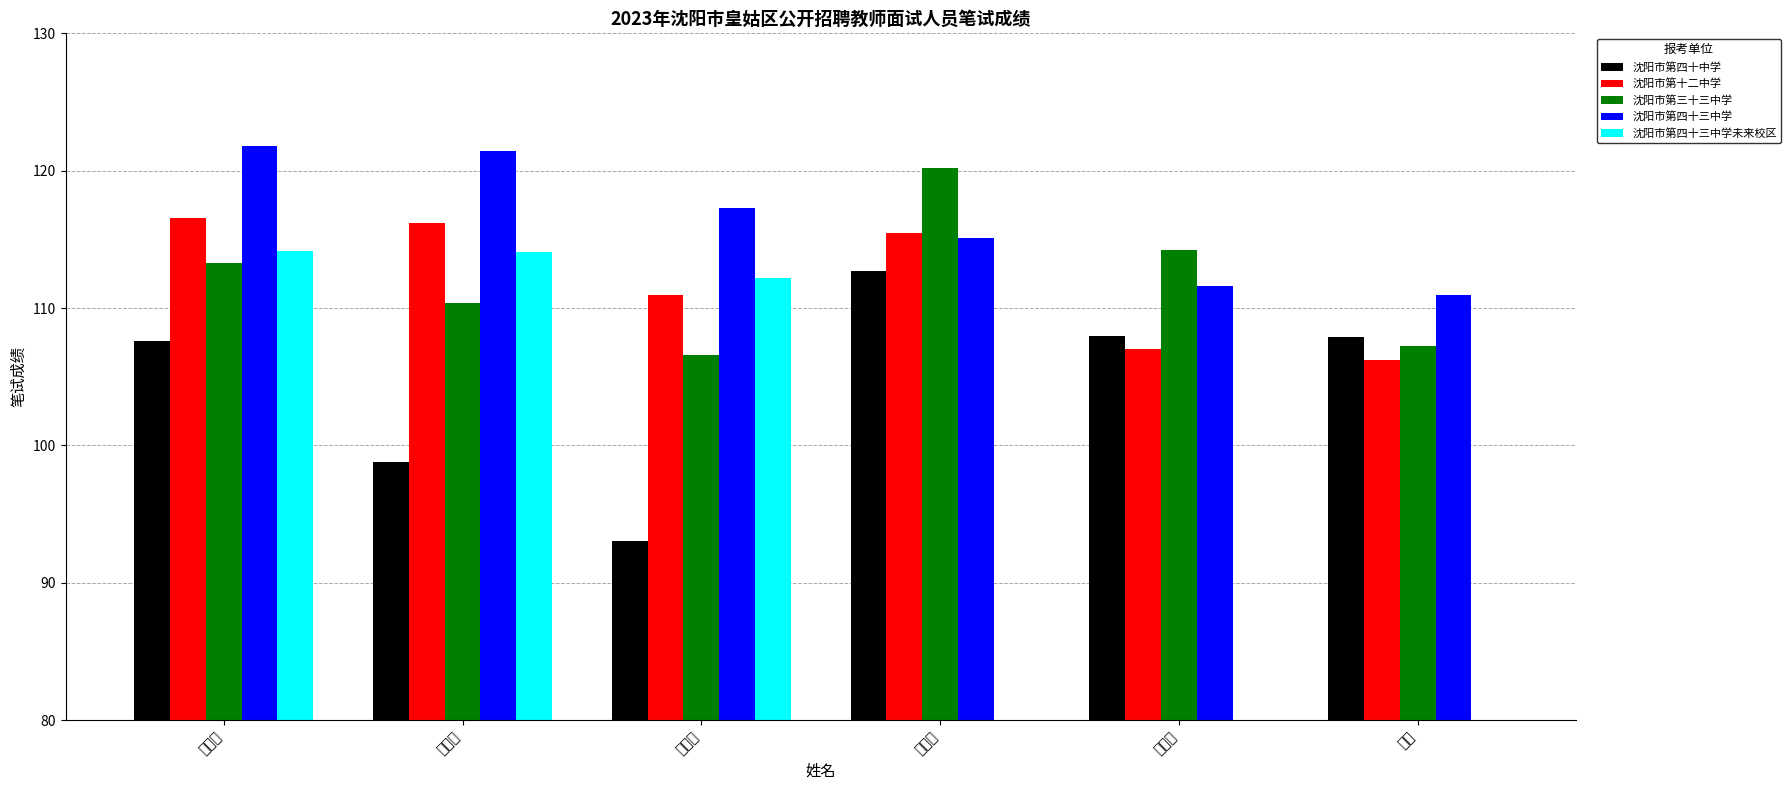

Reading left to right, what are all the values shown in this chart?

沈阳市第四十中学: 107.6	98.8	93.0	112.7	107.9	107.9
沈阳市第十二中学: 116.6	116.2	111.0	115.5	107.0	106.2
沈阳市第三十三中学: 113.3	110.4	106.6	120.2	114.2	107.2
沈阳市第四十三中学: 121.8	121.5	117.3	115.1	111.6	110.9
沈阳市第四十三中学未来校区: 114.1	114.1	112.2	0.0	0.0	0.0